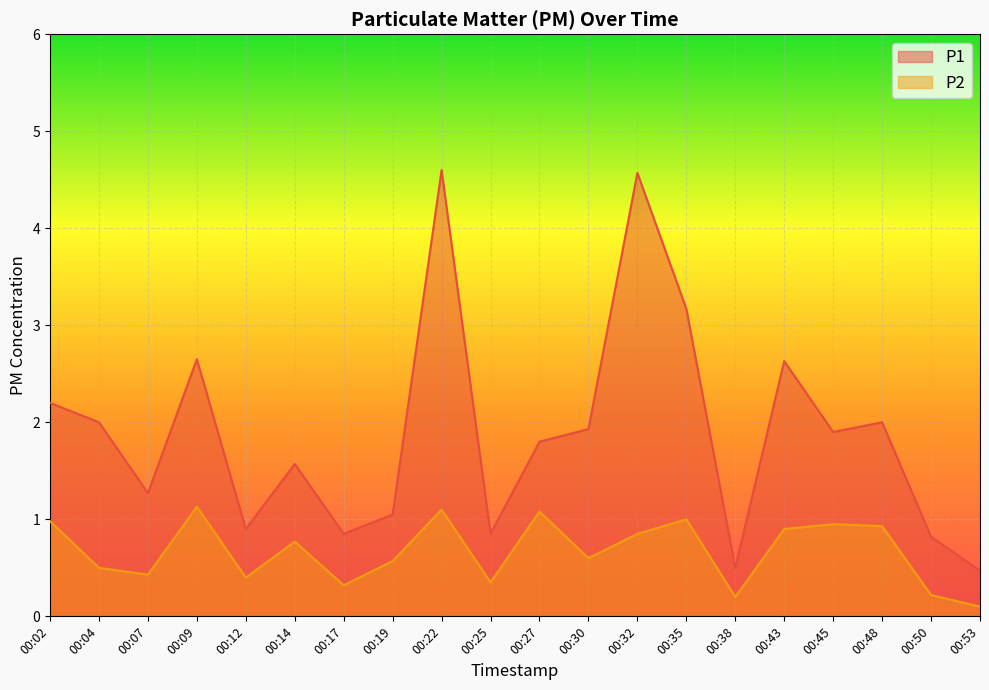

What is the difference between the second highest and second lowest values in the P1 series?

4.1